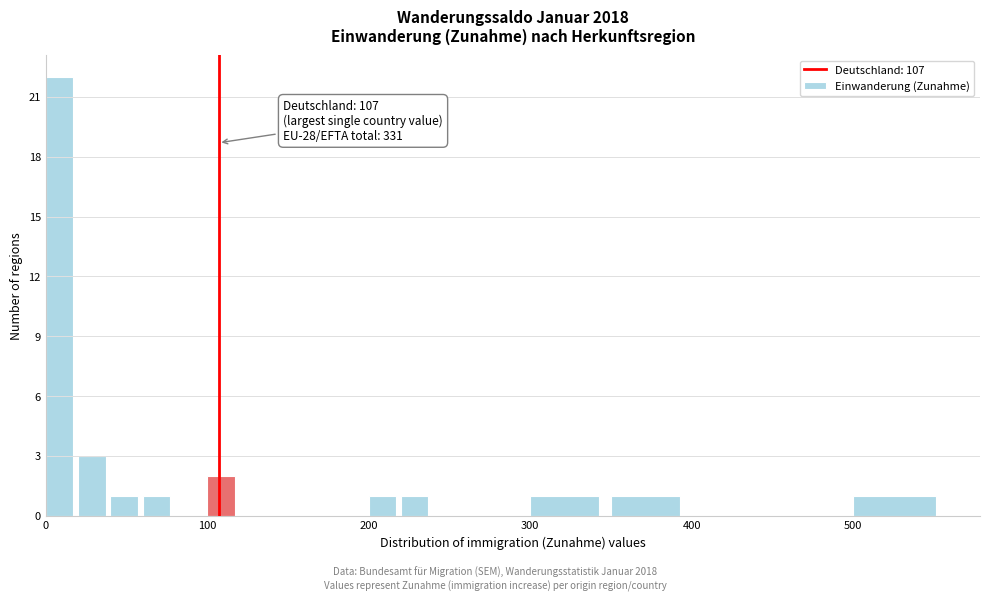

Read against the x-axis, roughly where is the centre of the tallest bar?

10